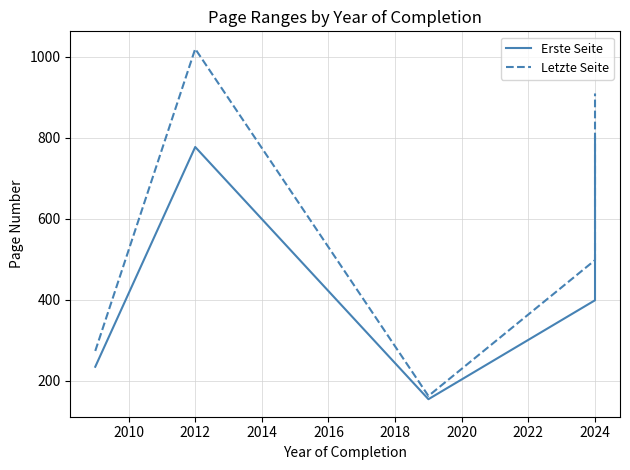

How many series are shown in this chart?

2